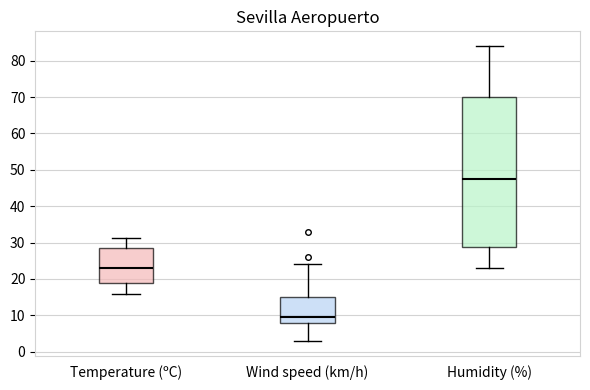

Which box has the lowest median line?

Wind speed (km/h)